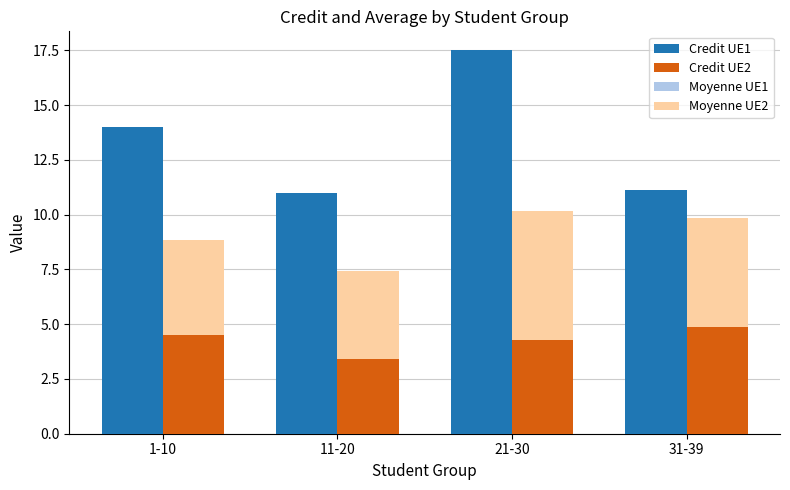

Which series has the largest range (max minus min)?

Credit UE1